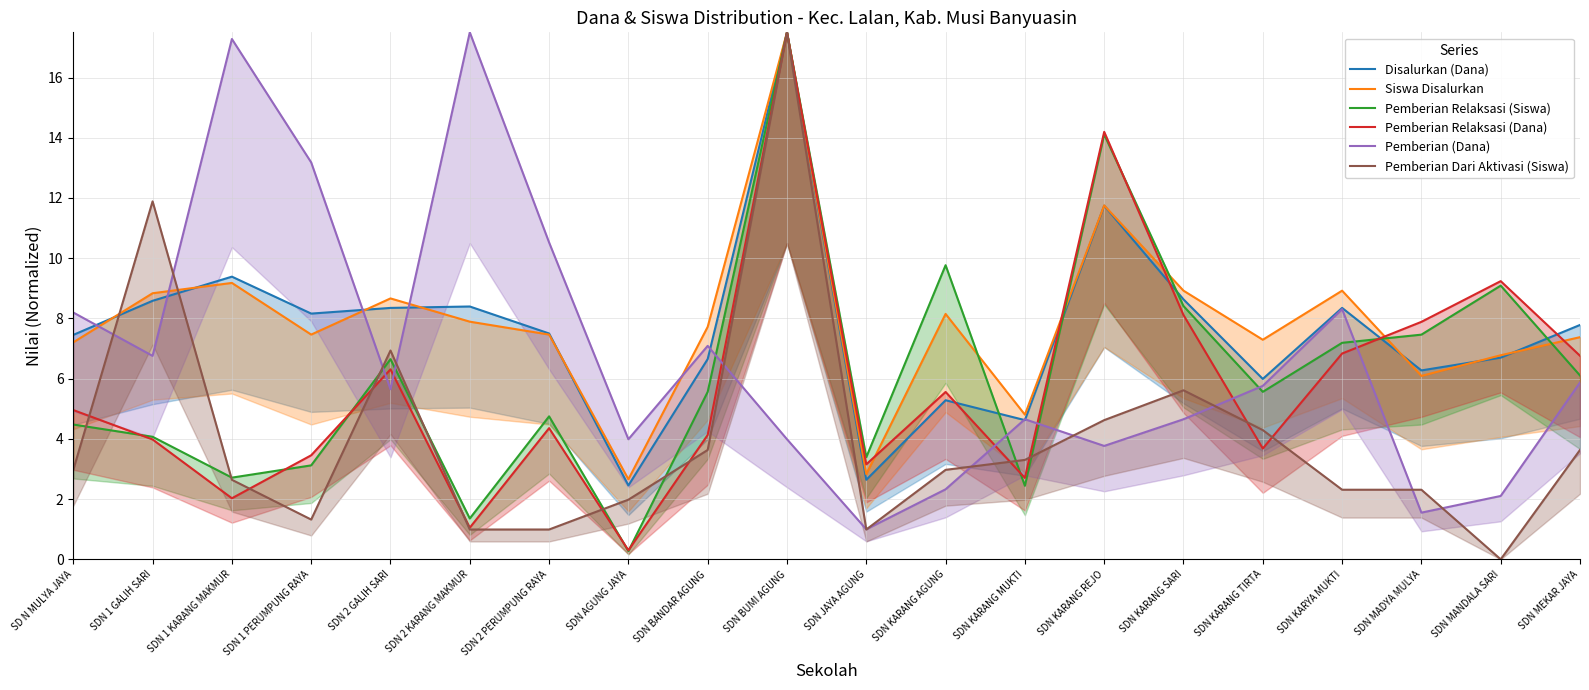

How many lines are shown in the chart?

6